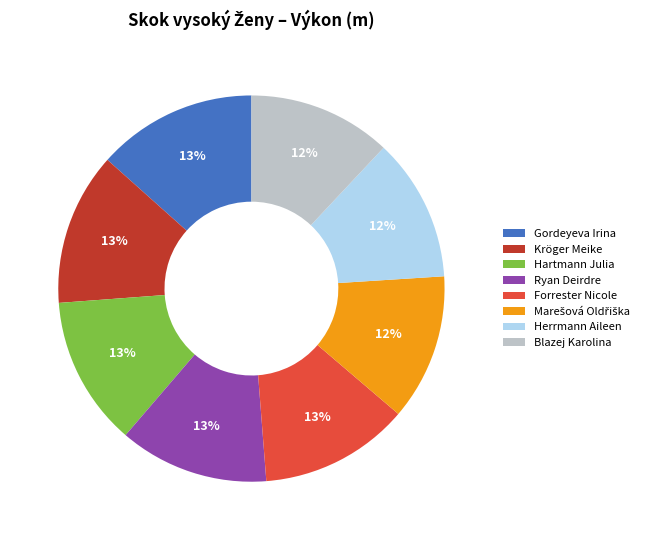

Is it true that Gordeyeva Irina is 1% of the pie?

False